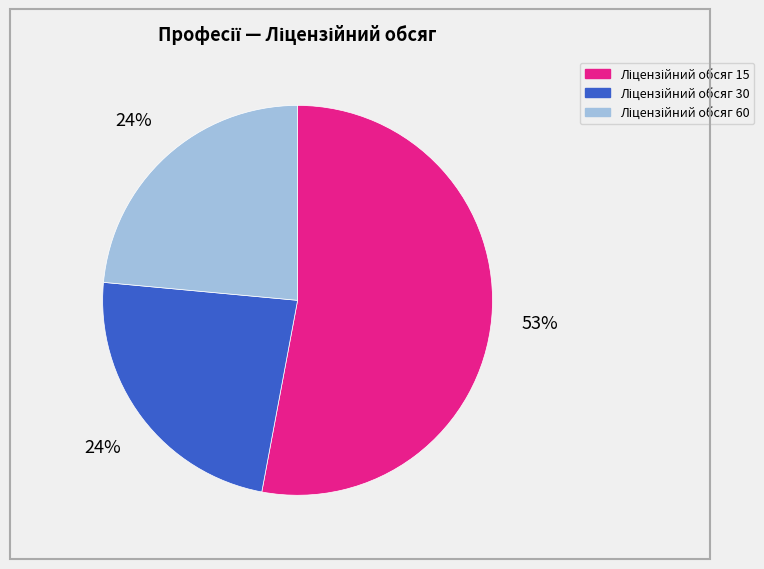

Is there any slice that represents more than half of the pie?

Yes